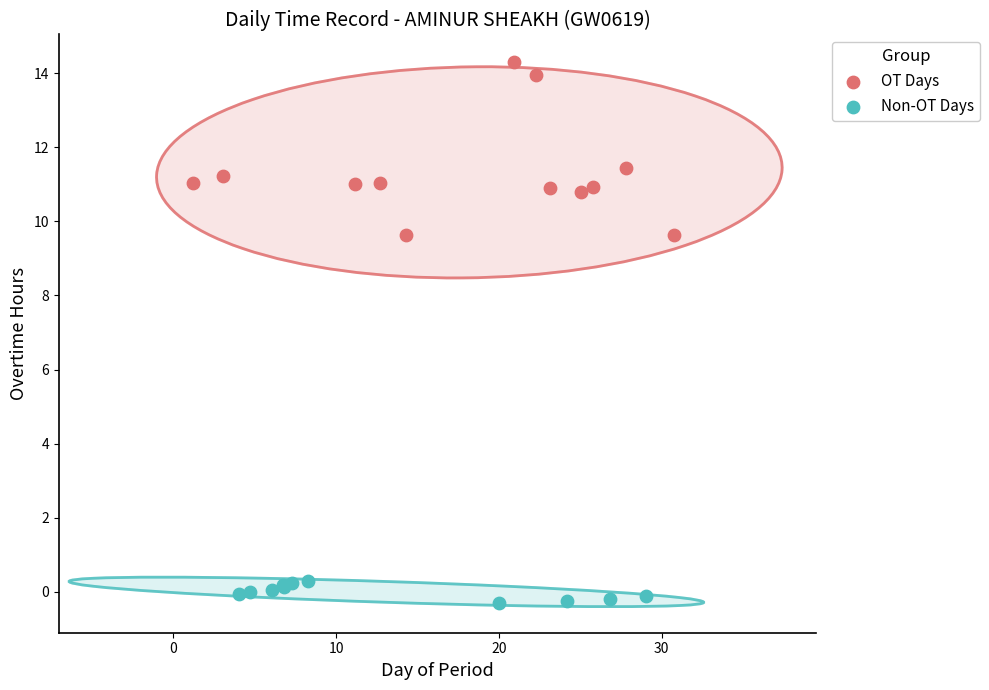

Which series has the widest spread of Y values?

OT Days